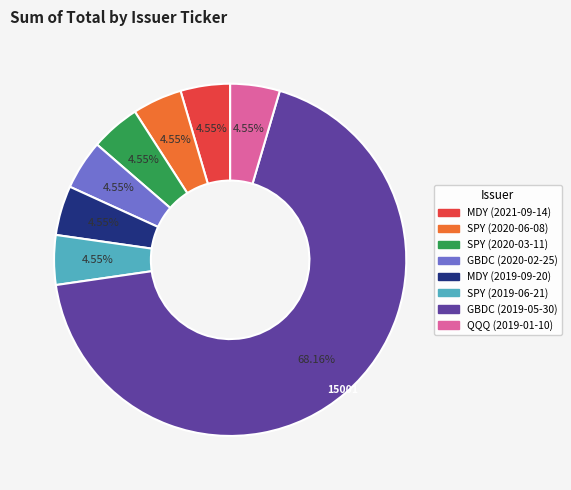

How many slices are in this pie chart?

8